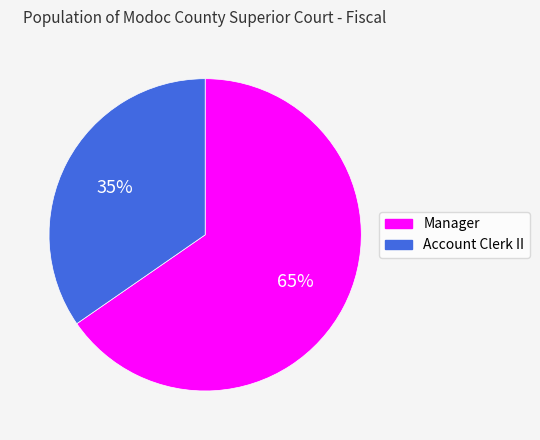

True or false: Account Clerk II accounts for 35% of the total.

True